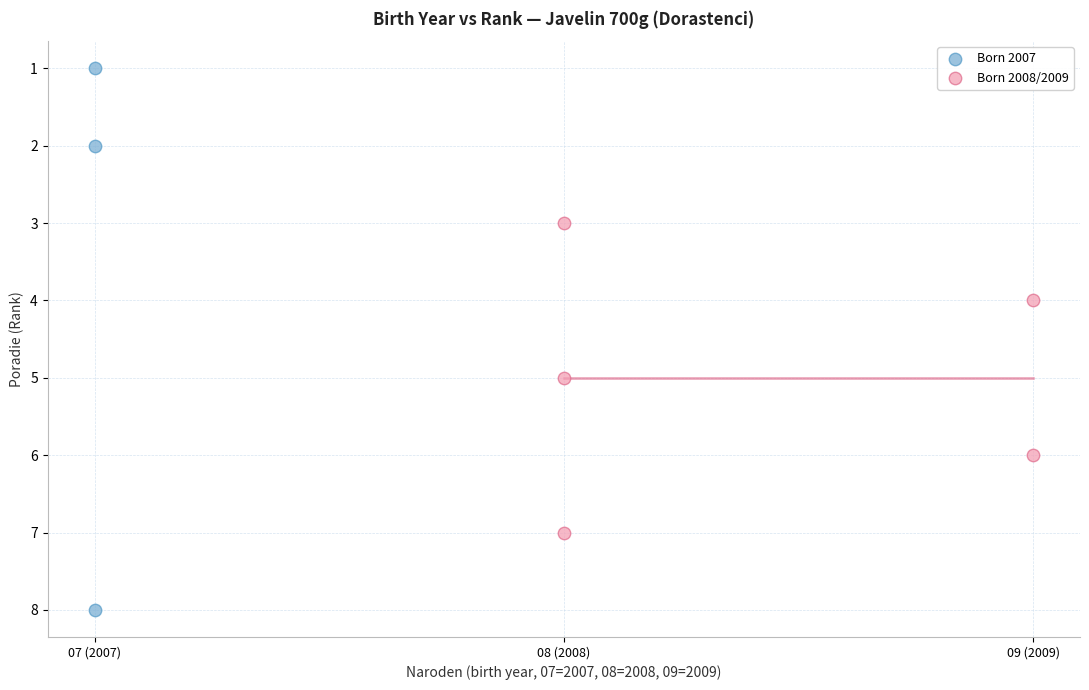

Which series has the largest Y range (max minus min)?

Born 2007